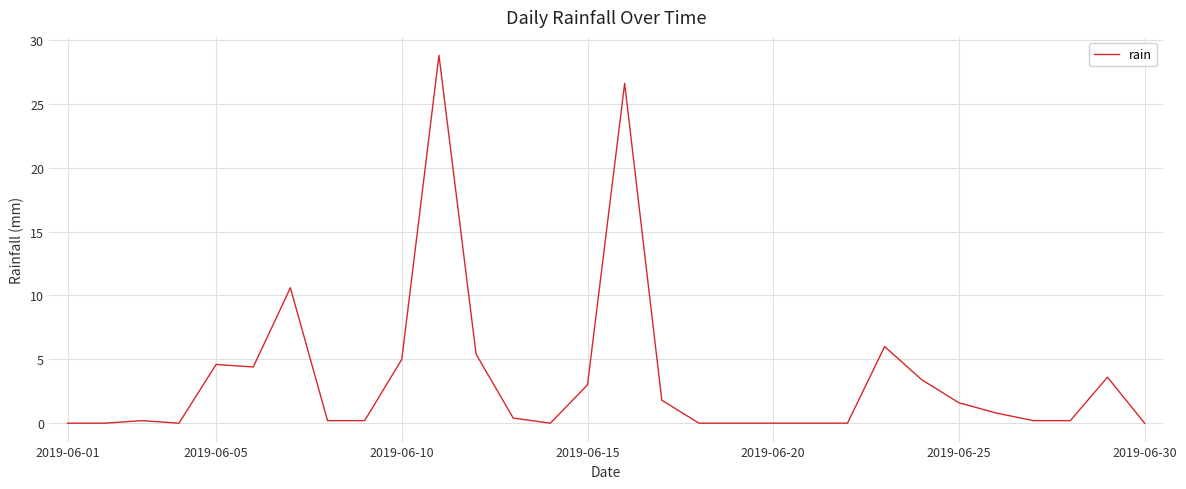

Does the chart have visible grid lines?

Yes